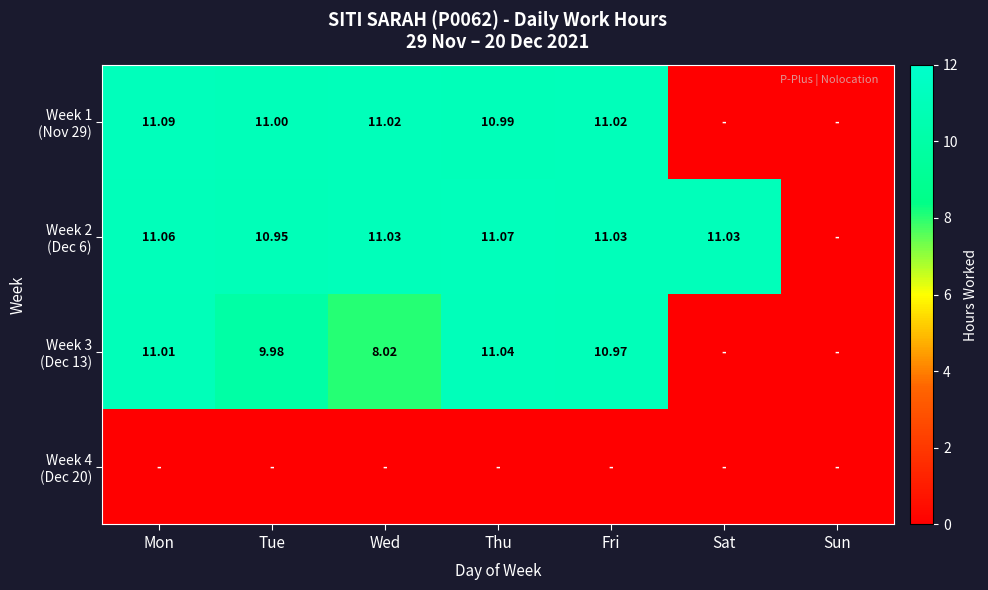

Rank the series at Fri from highest to lowest value.

Week 2 (Dec 6), Week 1 (Nov 29), Week 3 (Dec 13), Week 4 (Dec 20)